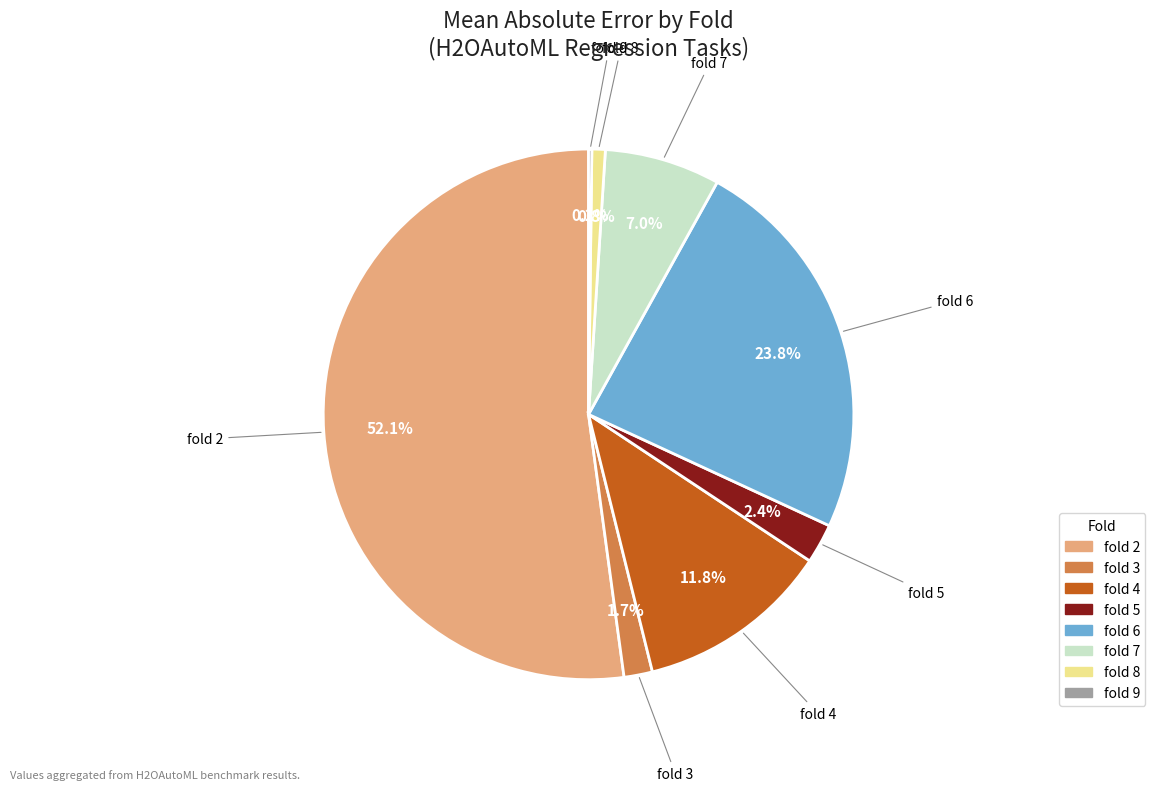

To the nearest percent, what is the combined percentage of fold 7 and fold 4?

19%